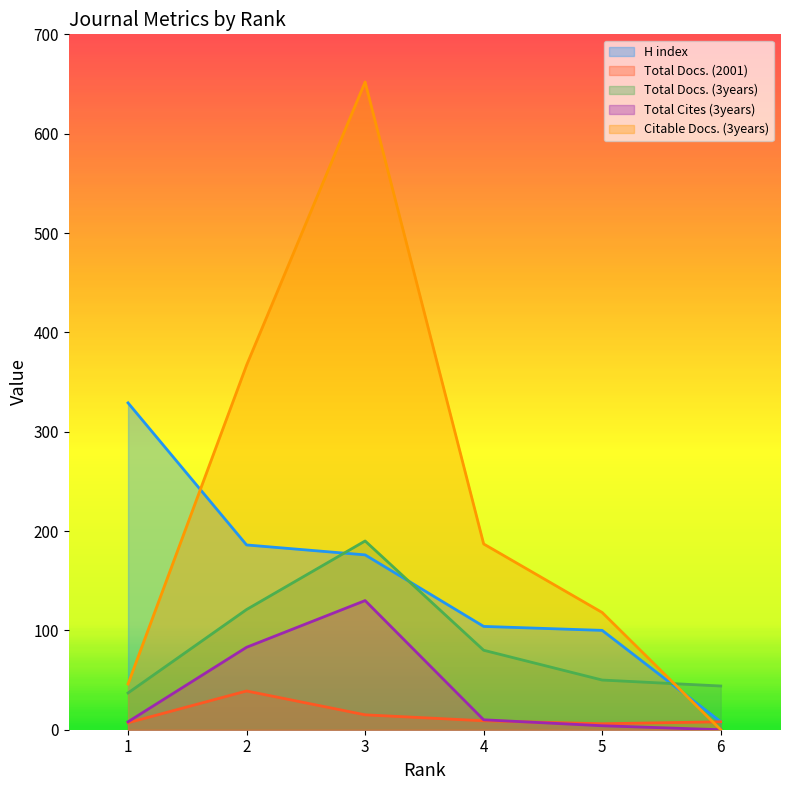

What is the difference between the maximum and second lowest values in the Total Docs. (2001) series?

32